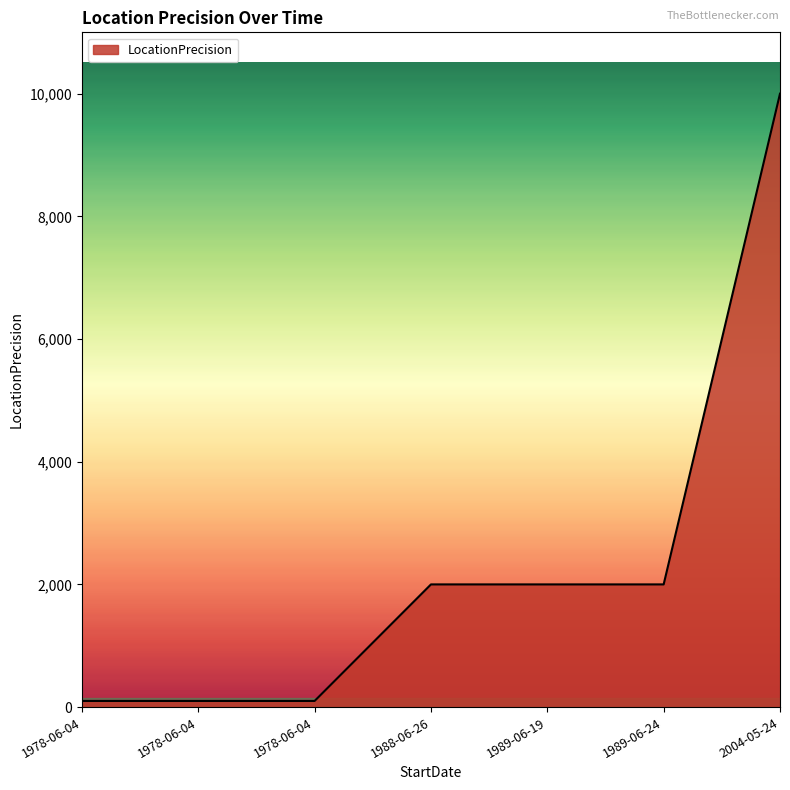

List the labels in order of value, smallest first.

1978-06-04, 1978-06-04, 1978-06-04, 1988-06-26, 1989-06-19, 1989-06-24, 2004-05-24